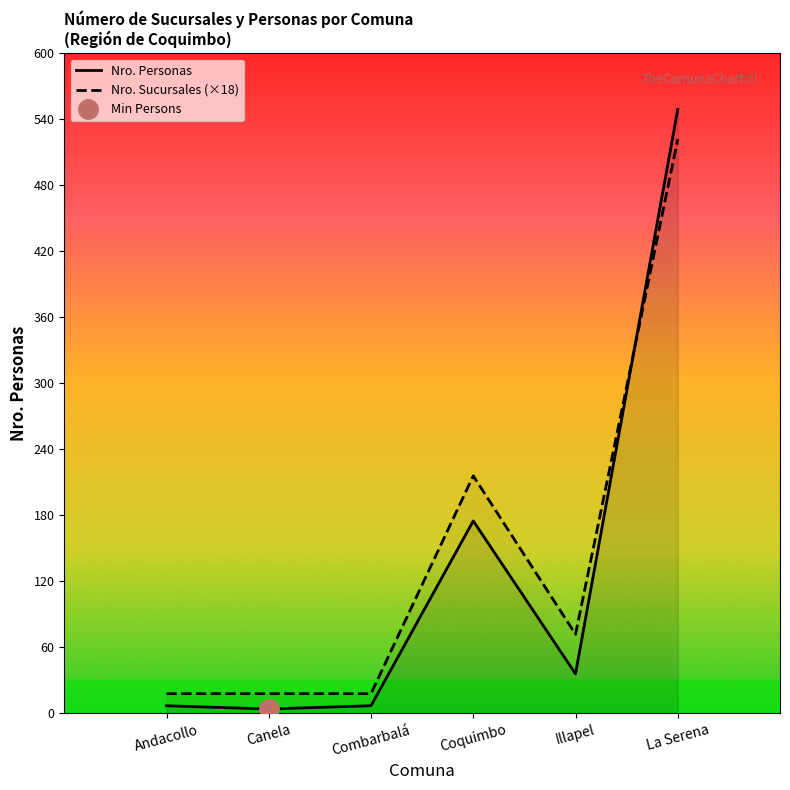

What is the average value?

130